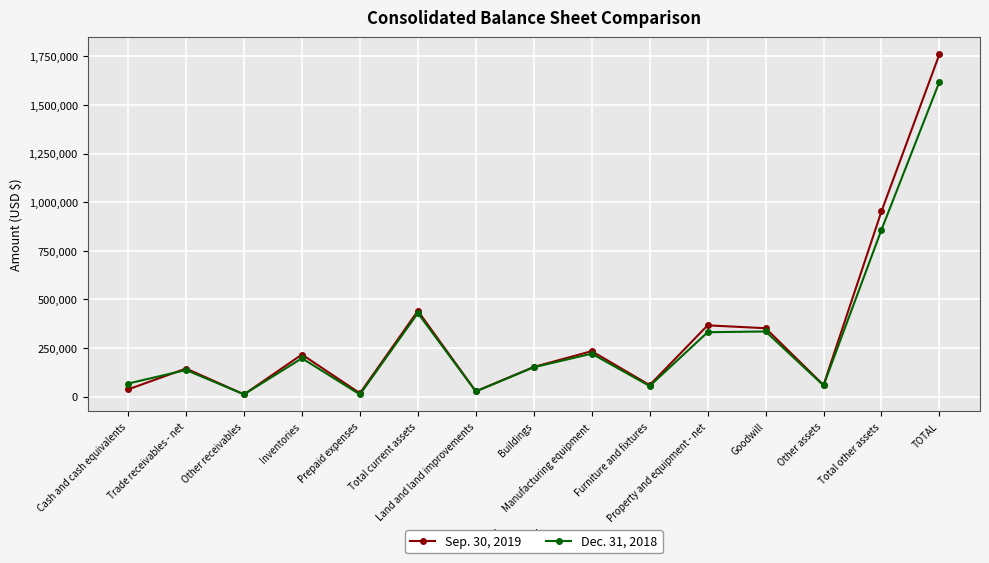

Rank the series by their average value, from highest to lowest.

Sep. 30, 2019, Dec. 31, 2018